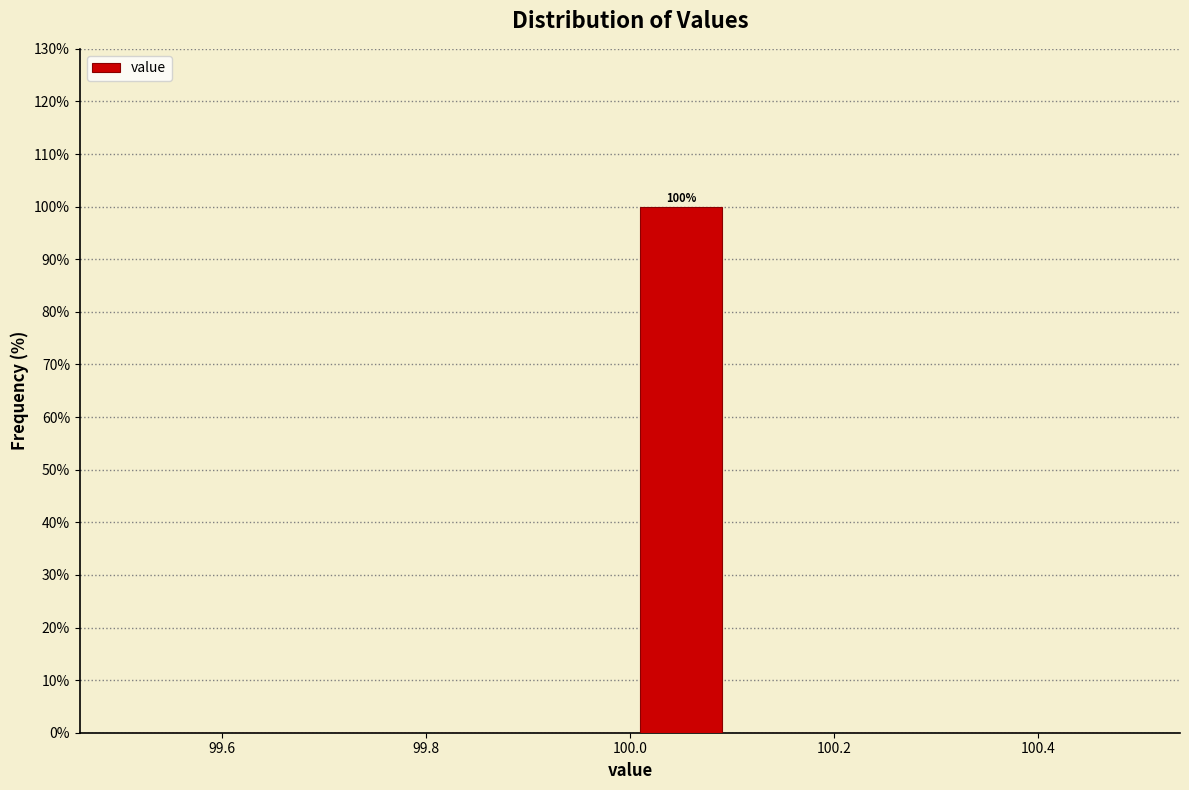

Over which range of the x-axis is the bar tallest?

100.0 to 100.1